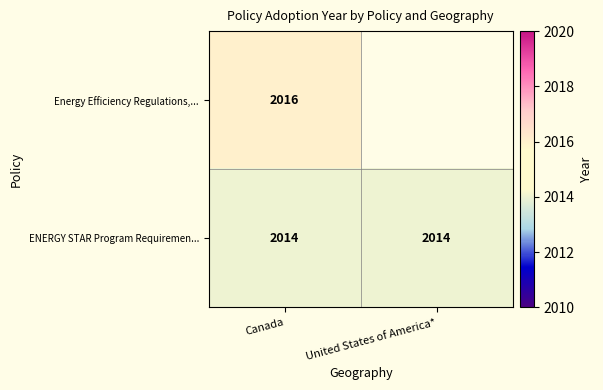

Is the value of ENERGY STAR Program Requiremen... at Canada greater than the value of Energy Efficiency Regulations,... at Canada?

No